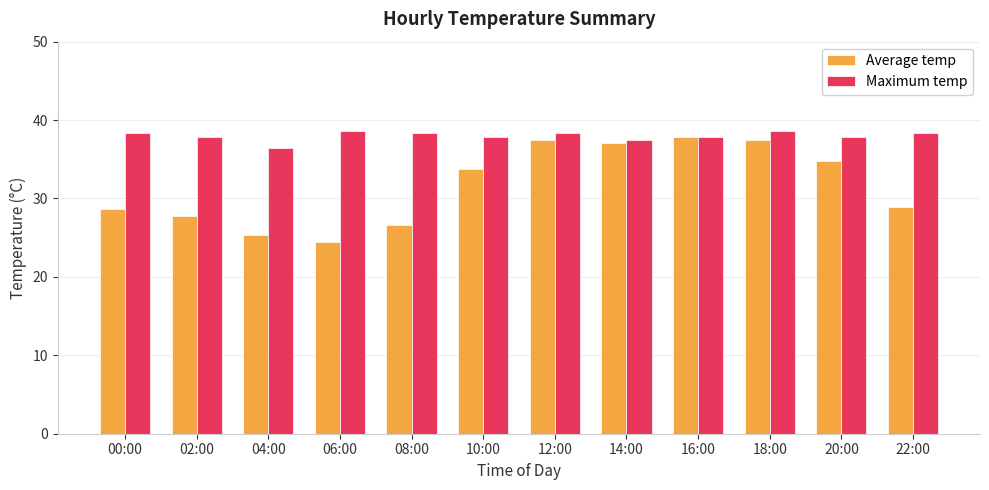

The value of Maximum temp at 00:00 is 38.4. True or false?

True